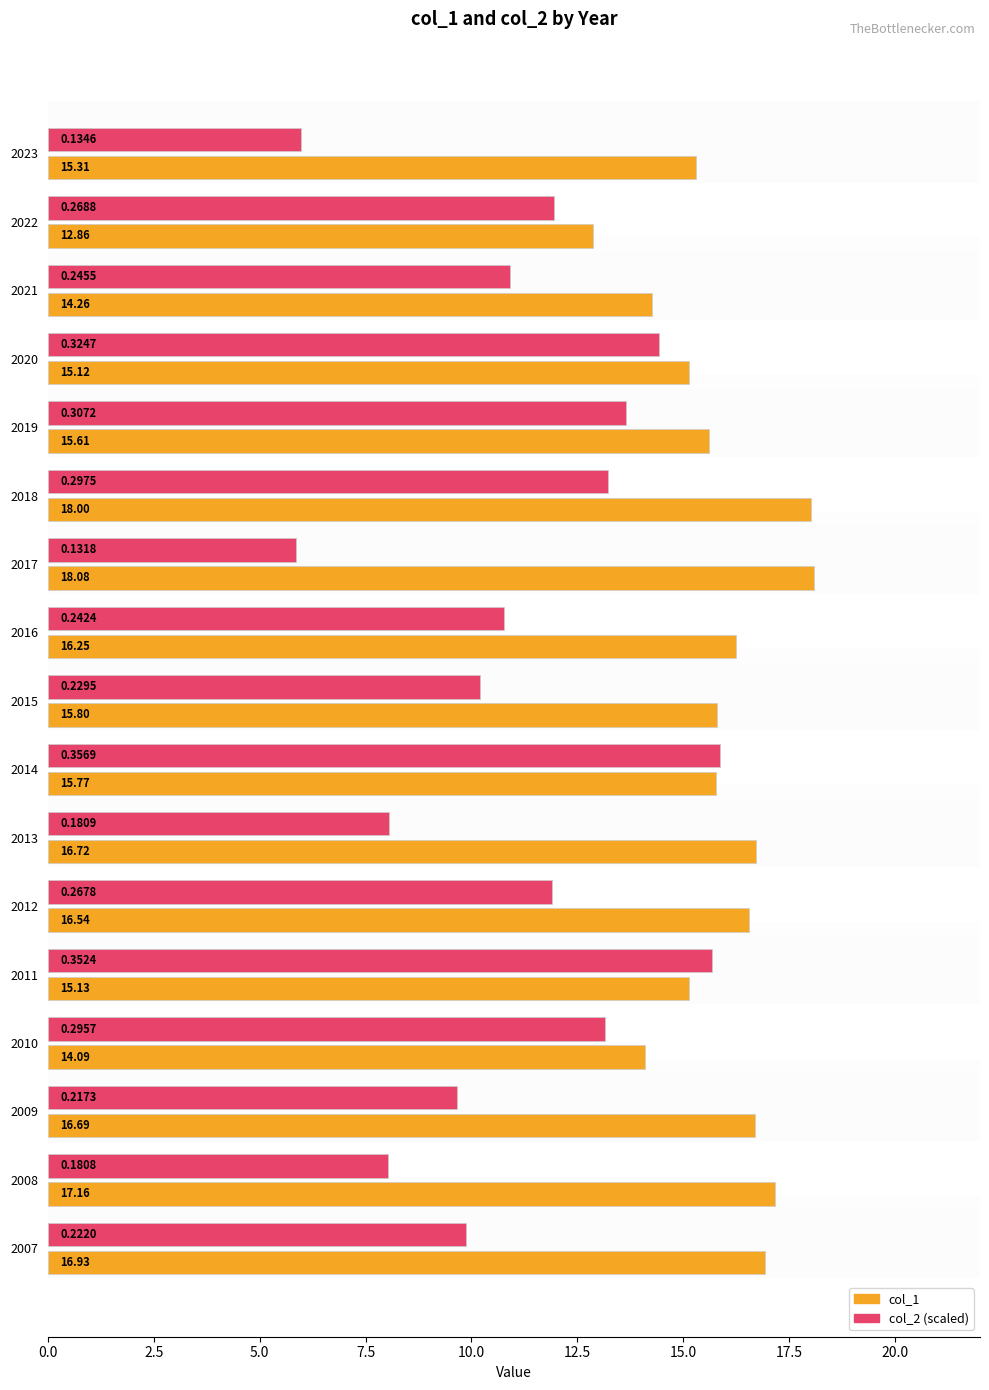

What is the spread (max minus min) of values at 2007?

7.1